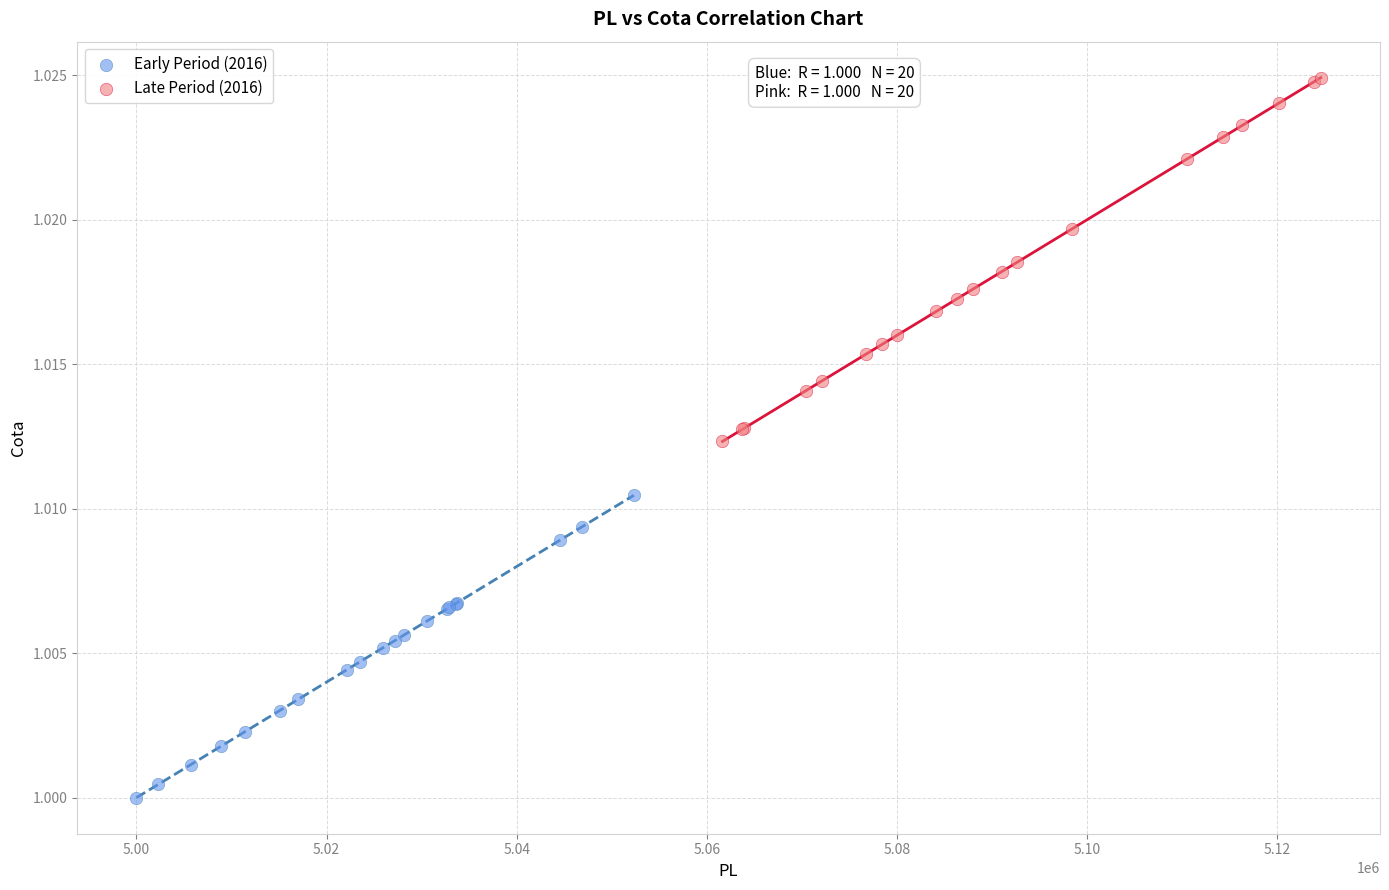

Which series has the largest Y range (max minus min)?

Late Period (2016)